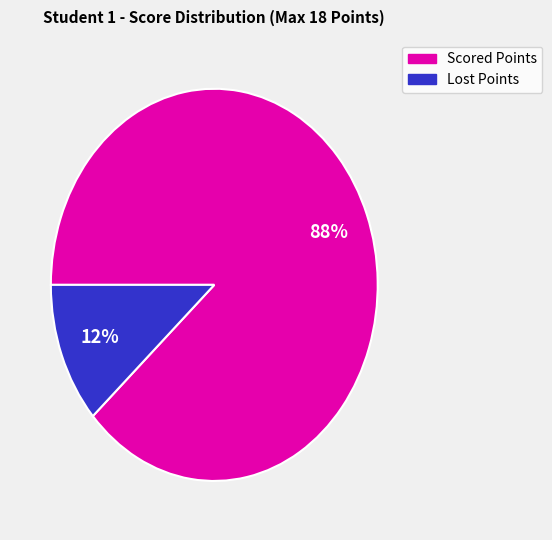

Is there any slice that represents more than half of the pie?

Yes